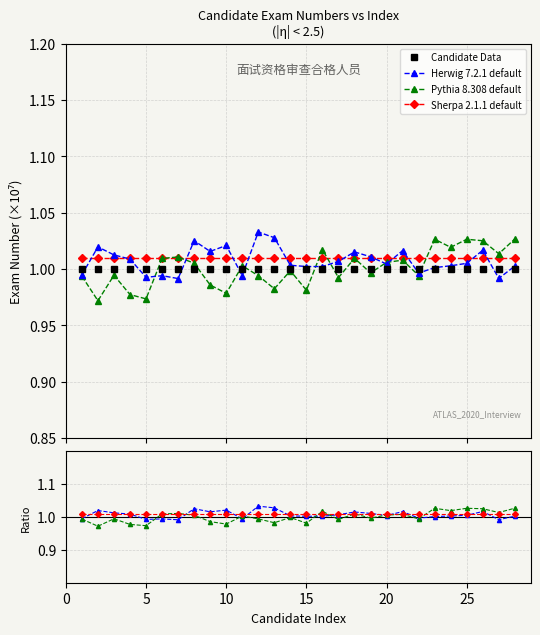

Rank the series at 10 from highest to lowest value.

Herwig 7.2.1 default, Sherpa 2.1.1 default, Candidate Data, Pythia 8.308 default